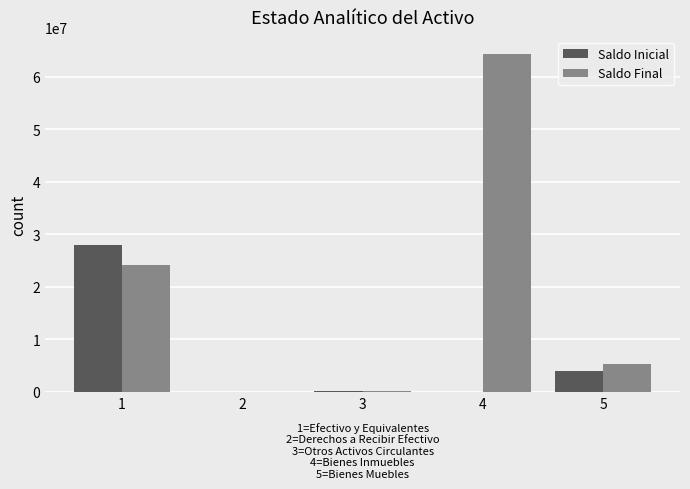

Which series has the largest total across all categories?

Saldo Final